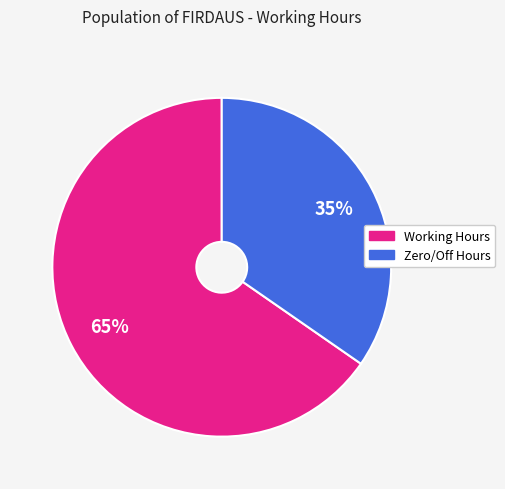

Combined, do Working Hours and Zero/Off Hours account for over 50%?

Yes